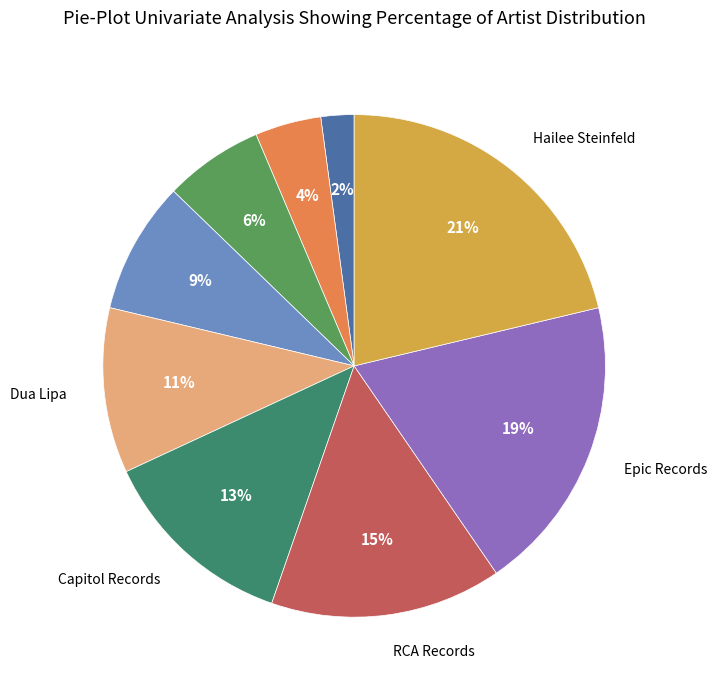

Is there any slice that represents more than half of the pie?

No